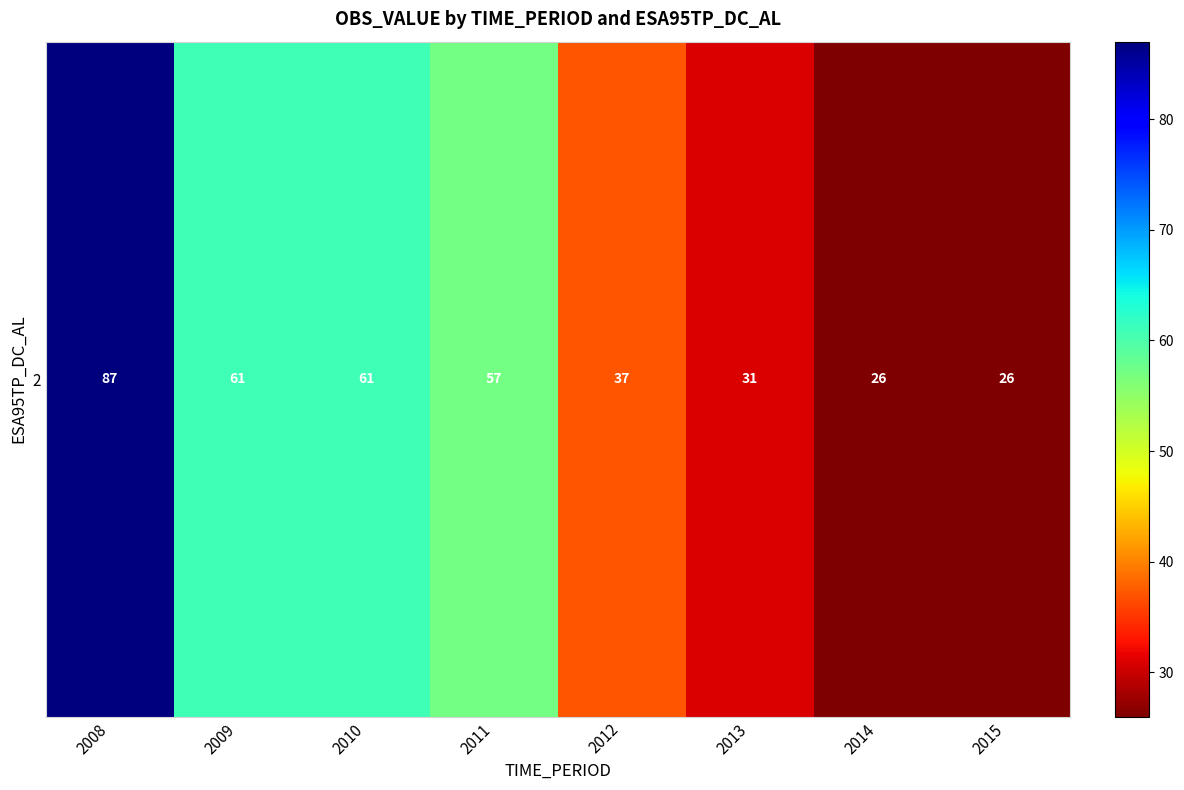

True or false: the data shows 61 at 2010.

True